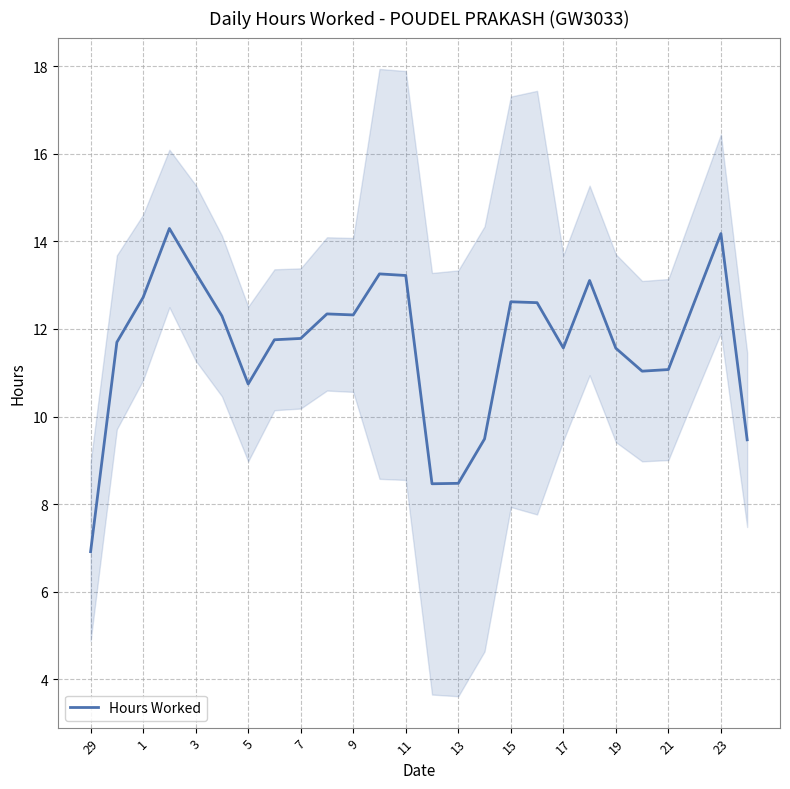

What is the maximum value for Hours Worked?

14.3